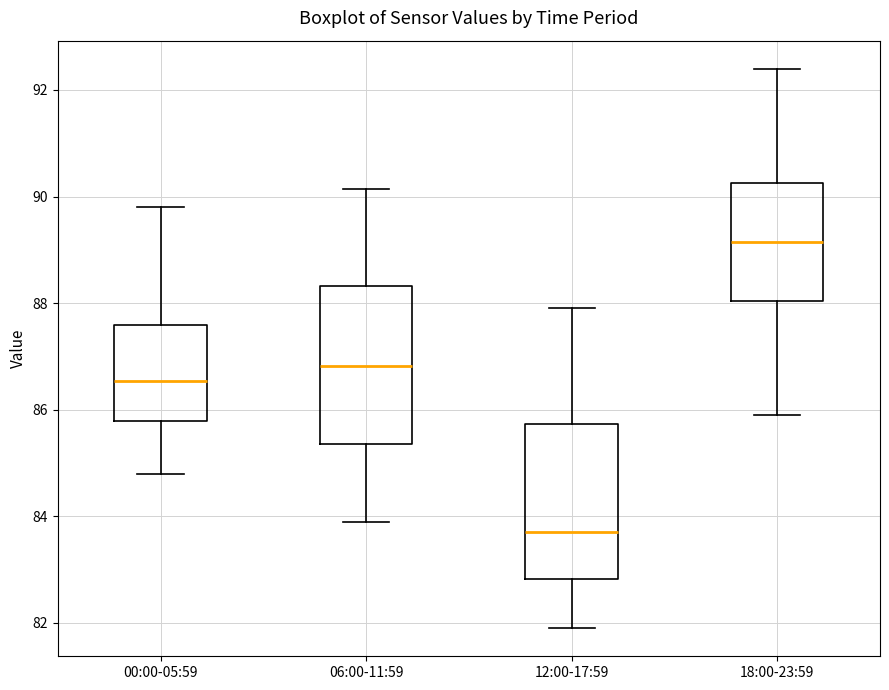

Which box's median line is the lowest?

12:00-17:59